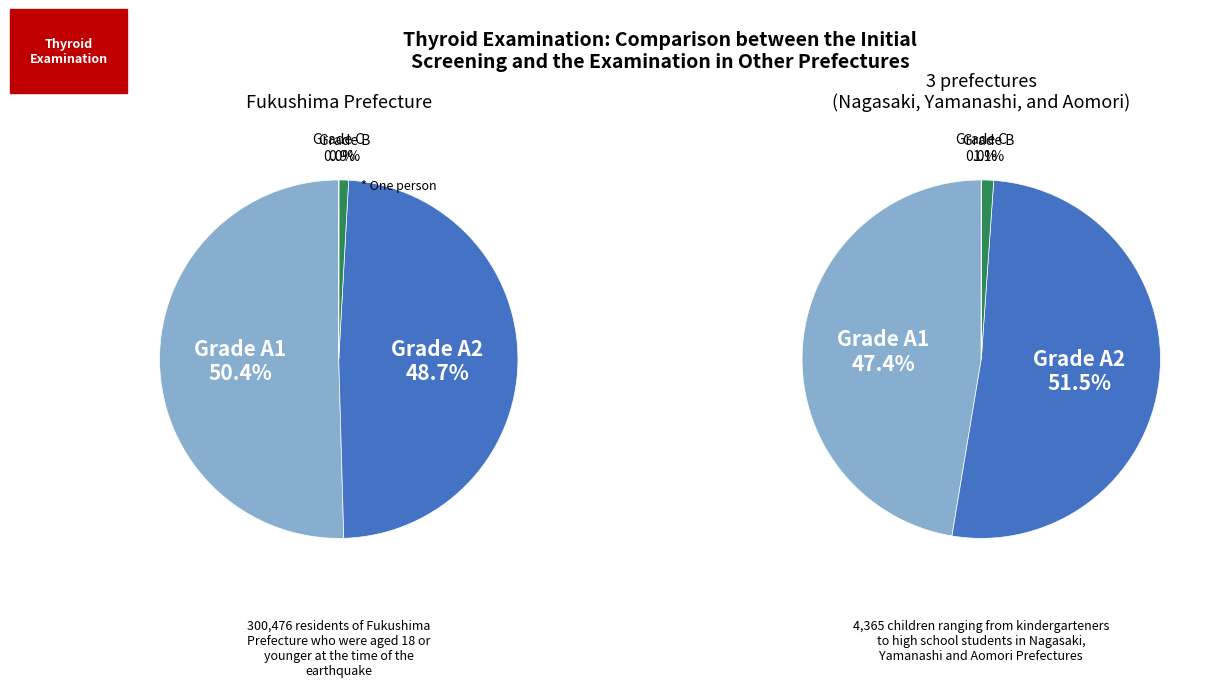

Rank the series at 1 from lowest to highest value.

Grade C, Grade B, Grade A1, Grade A2